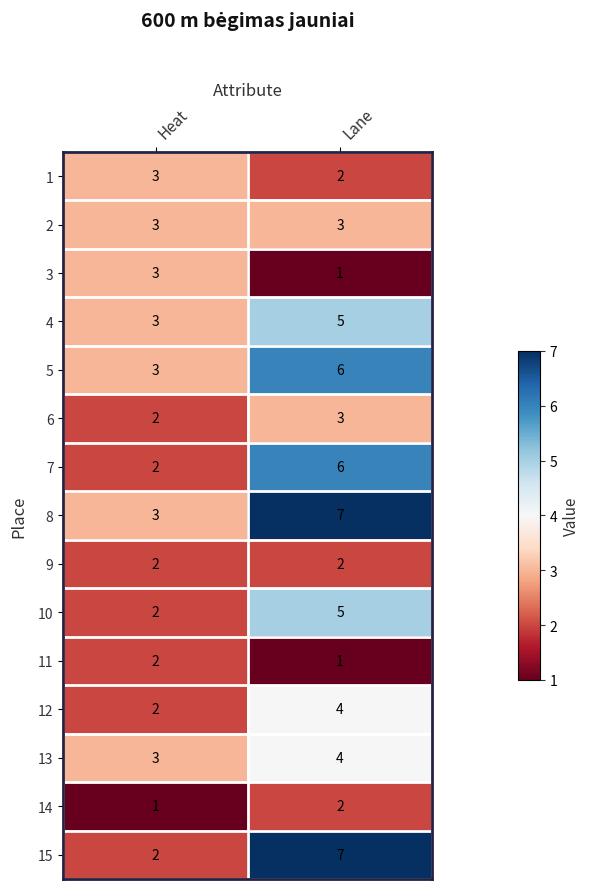

What is the sum of the 12 values at Lane and Heat?

6